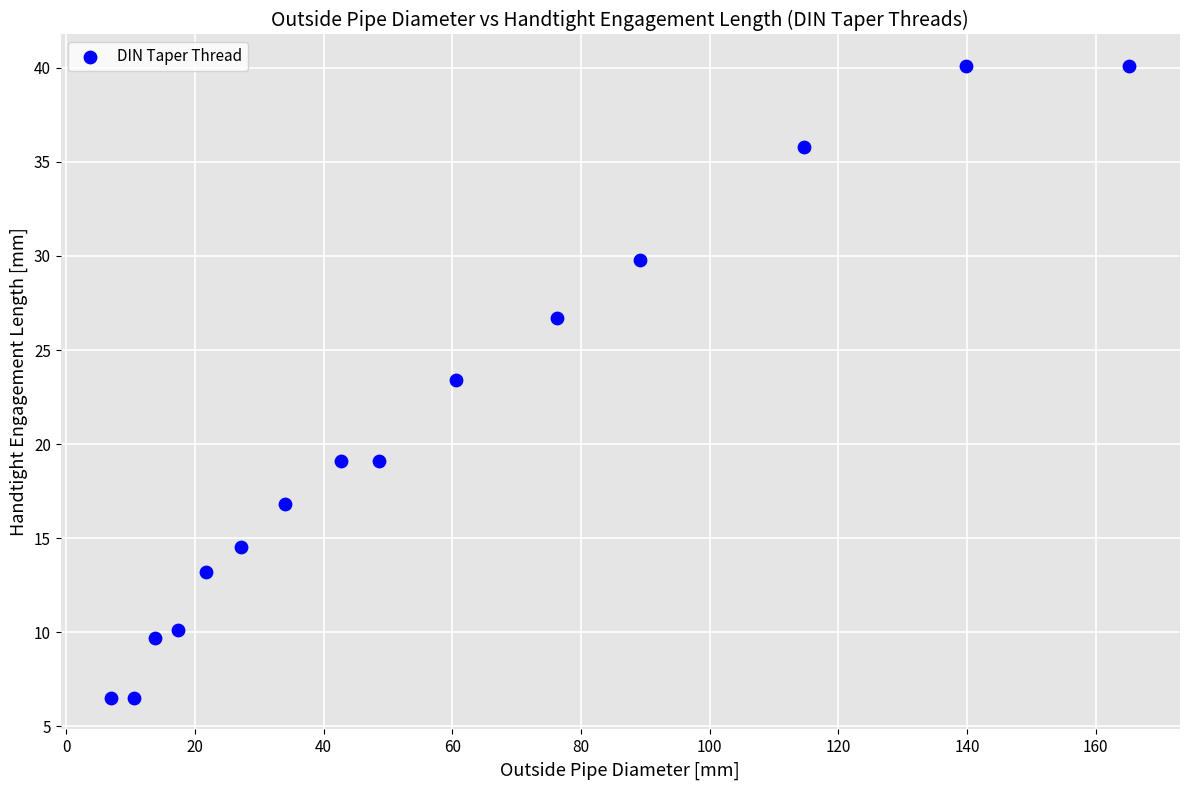

What Y value in the scatter plot is closest to 23?

23.4